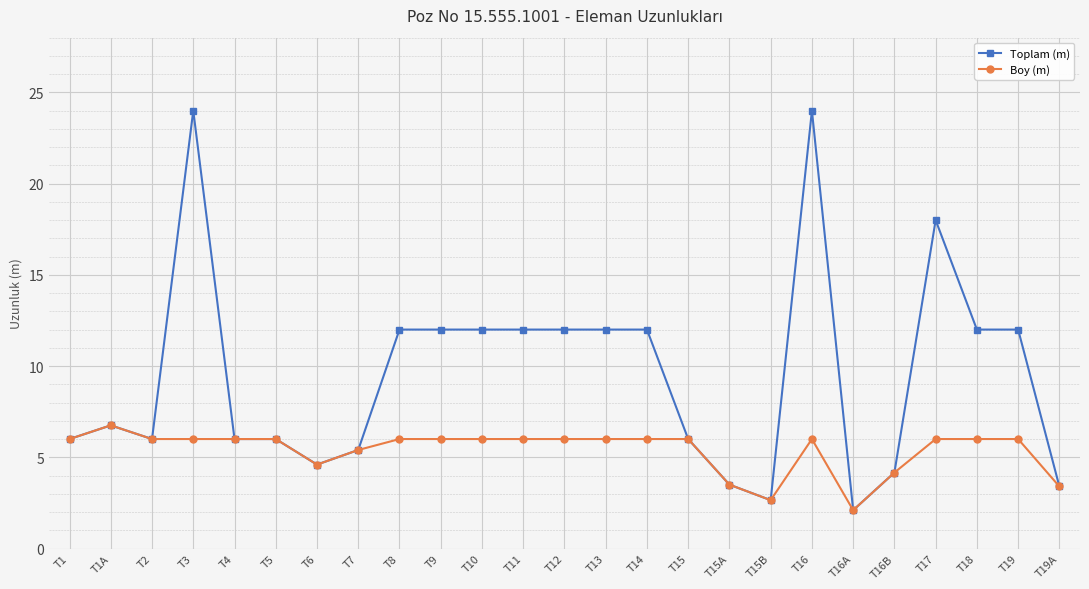

True or false: Toplam (m) has more than 1 points higher than both neighbors.

True